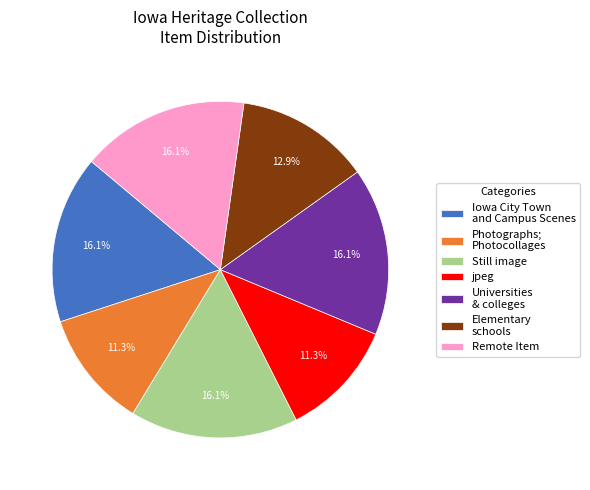

To the nearest percent, what percentage of the pie is Photographs; Photocollages?

11%